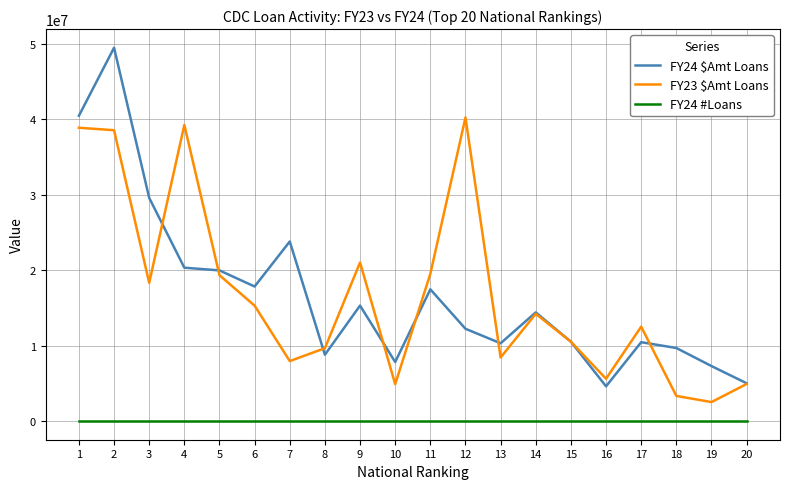

The value of FY23 $Amt Loans at 18 is 3330000. True or false?

True